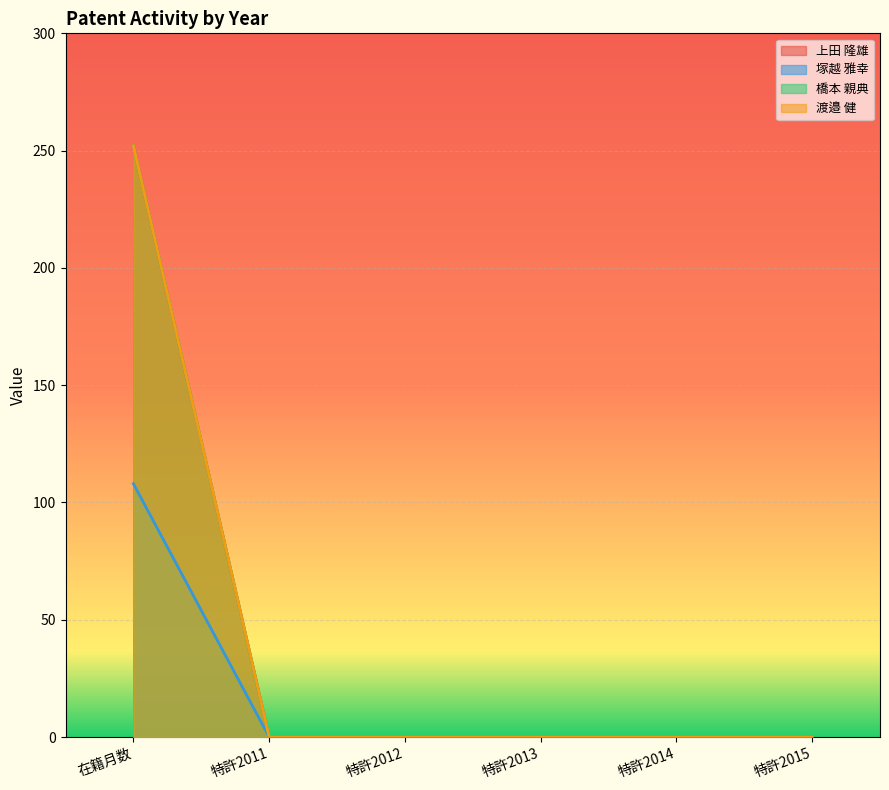

True or false: 塚越 雅幸 has a value of 0 at 特許2015.

True